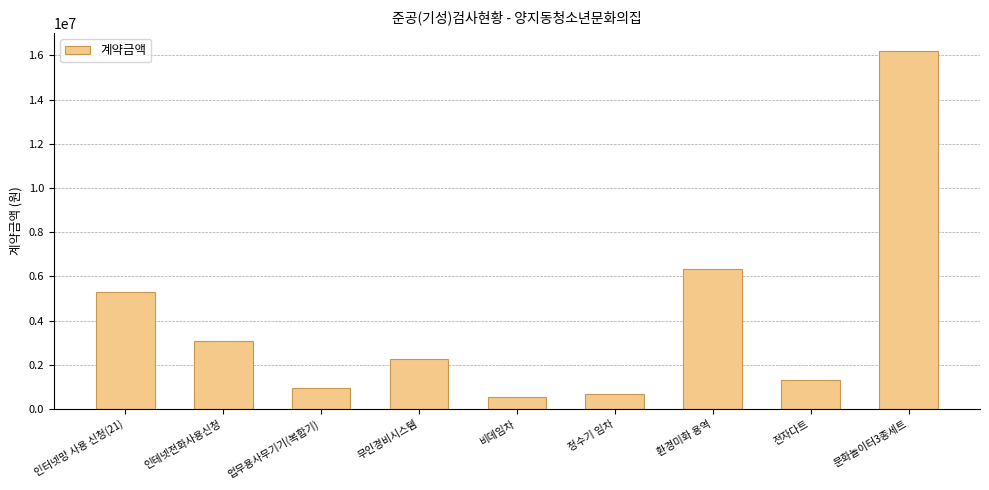

Count the number of categories in the chart.

9